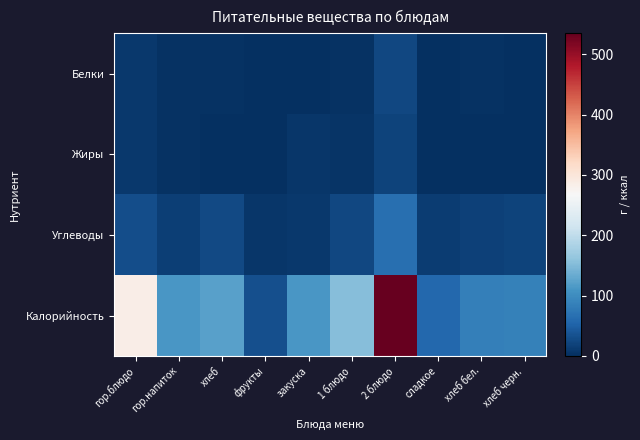

Reading left to right, what are all the values shown in this chart?

Белки: гор.блюдо=8.6	гор.напиток=4.1	хлеб=3.3	фрукты=0.7	закуска=1.9	1 блюдо=3.0	2 блюдо=23.4	сладкое=0.2	хлеб бел.=2.7	хлеб черн.=1.8
Жиры: гор.блюдо=10.3	гор.напиток=3.8	хлеб=0.4	фрукты=0.2	закуска=7.6	1 блюдо=5.2	2 блюдо=19.5	сладкое=0.2	хлеб бел.=0.3	хлеб черн.=0.3
Углеводы: гор.блюдо=29.4	гор.напиток=15.0	хлеб=26.4	фрукты=6.8	закуска=8.9	1 блюдо=23.8	2 блюдо=66.5	сладкое=13.9	хлеб бел.=17.9	хлеб черн.=19.4
Калорийность: гор.блюдо=284.5	гор.напиток=110.8	хлеб=122.4	фрукты=31.5	закуска=111.2	1 блюдо=153.8	2 блюдо=535.4	сладкое=57.7	хлеб бел.=85.4	хлеб черн.=87.5